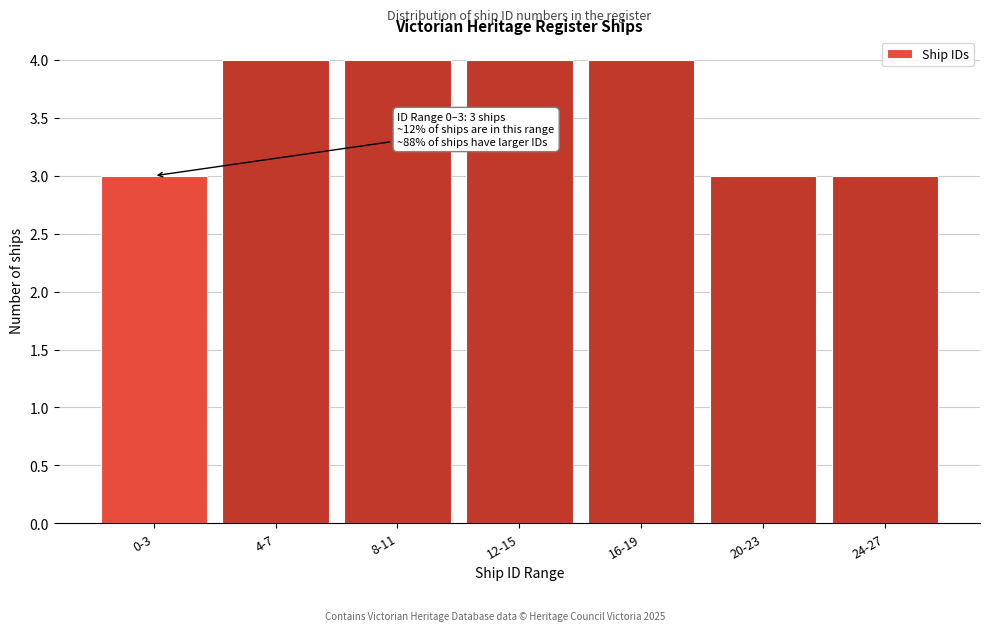

Reading left to right, list all the values displayed in this chart.

0-3=3	4-7=4	8-11=4	12-15=4	16-19=4	20-23=3	24-27=3